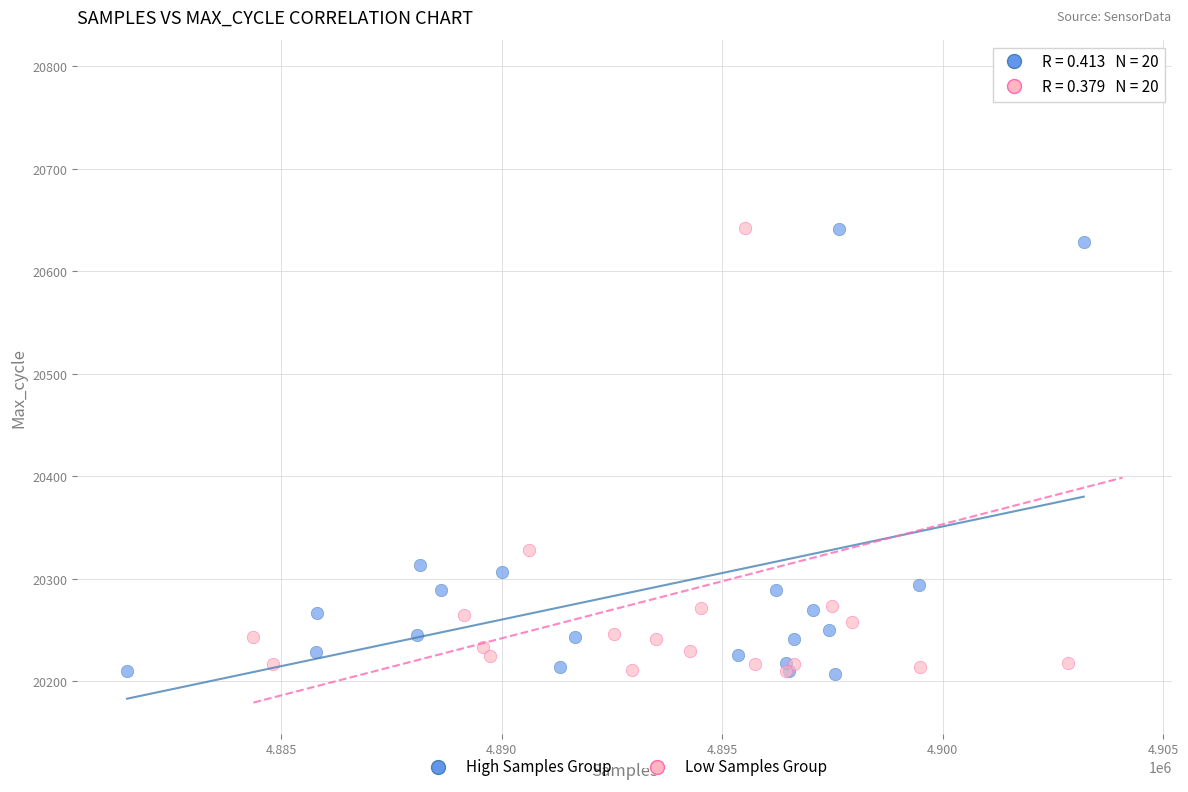

What are all the series names shown in the legend?

High Samples Group, Low Samples Group